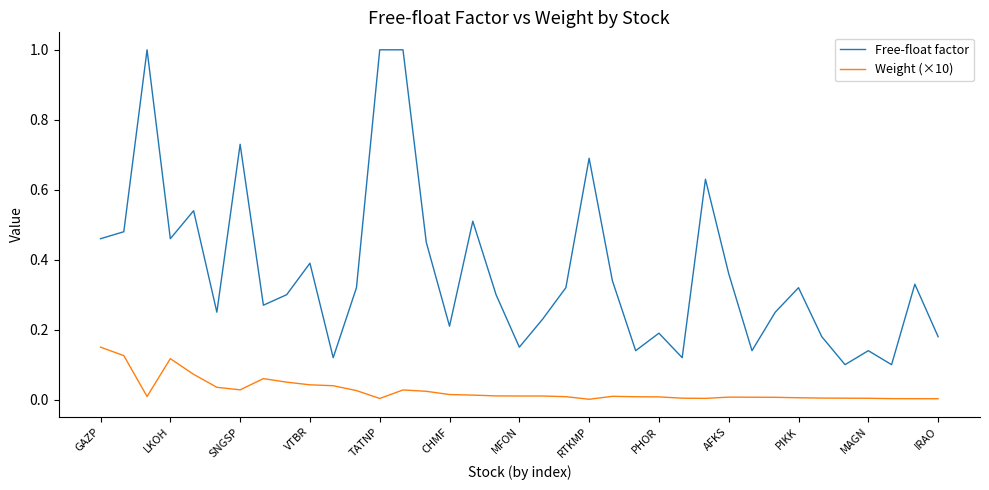

What are all the series names shown in the legend?

Free-float factor, Weight (×10)